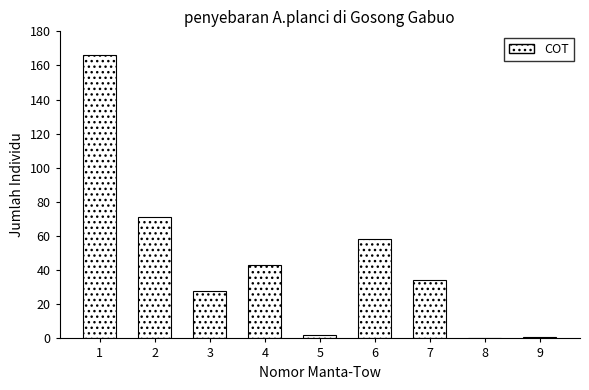

Reading left to right, extract all data points from this chart.

1=166	2=71	3=28	4=43	5=2	6=58	7=34	8=0	9=1